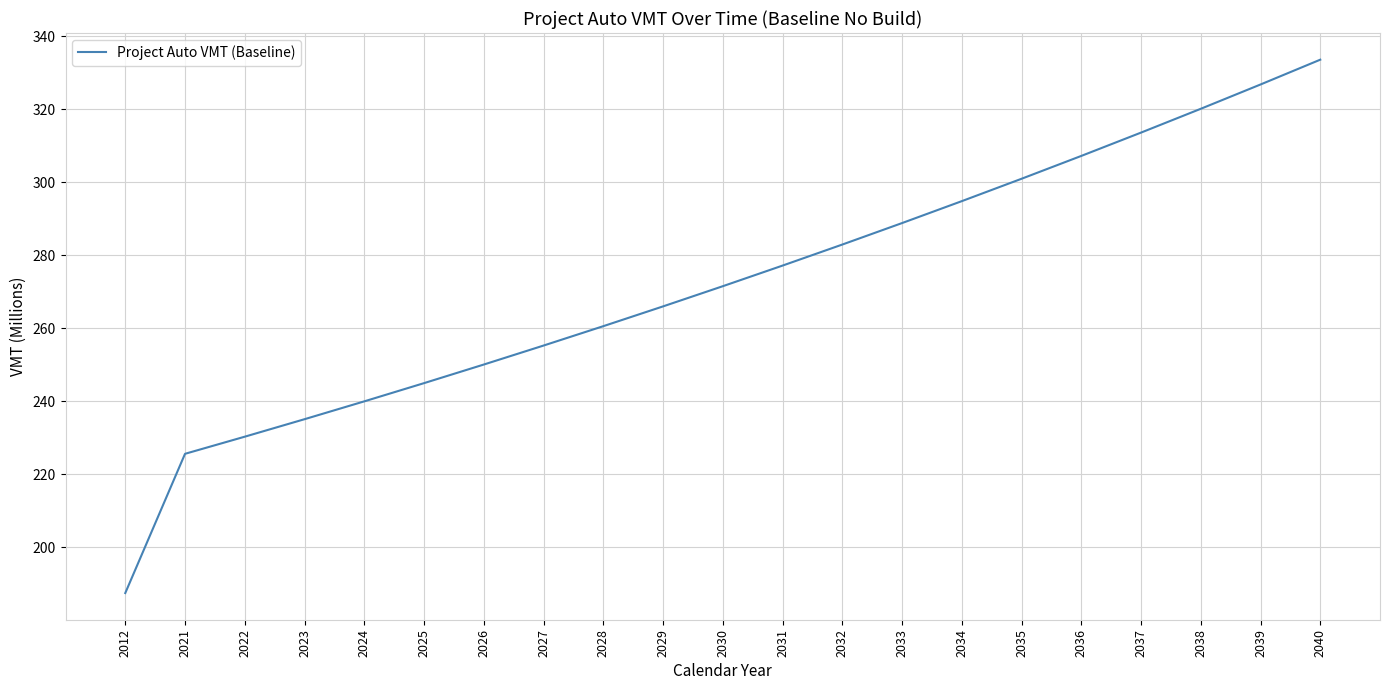

Which category has the lowest value across all series?

2012